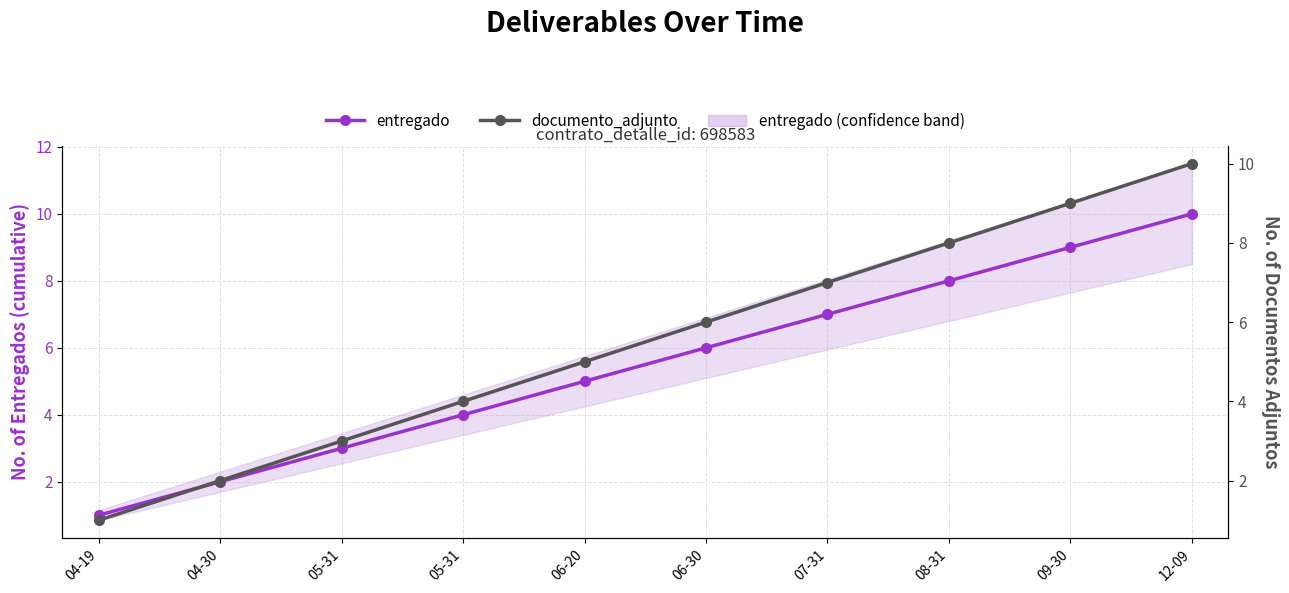

List the series in order of their peak value, highest first.

entregado, documento_adjunto